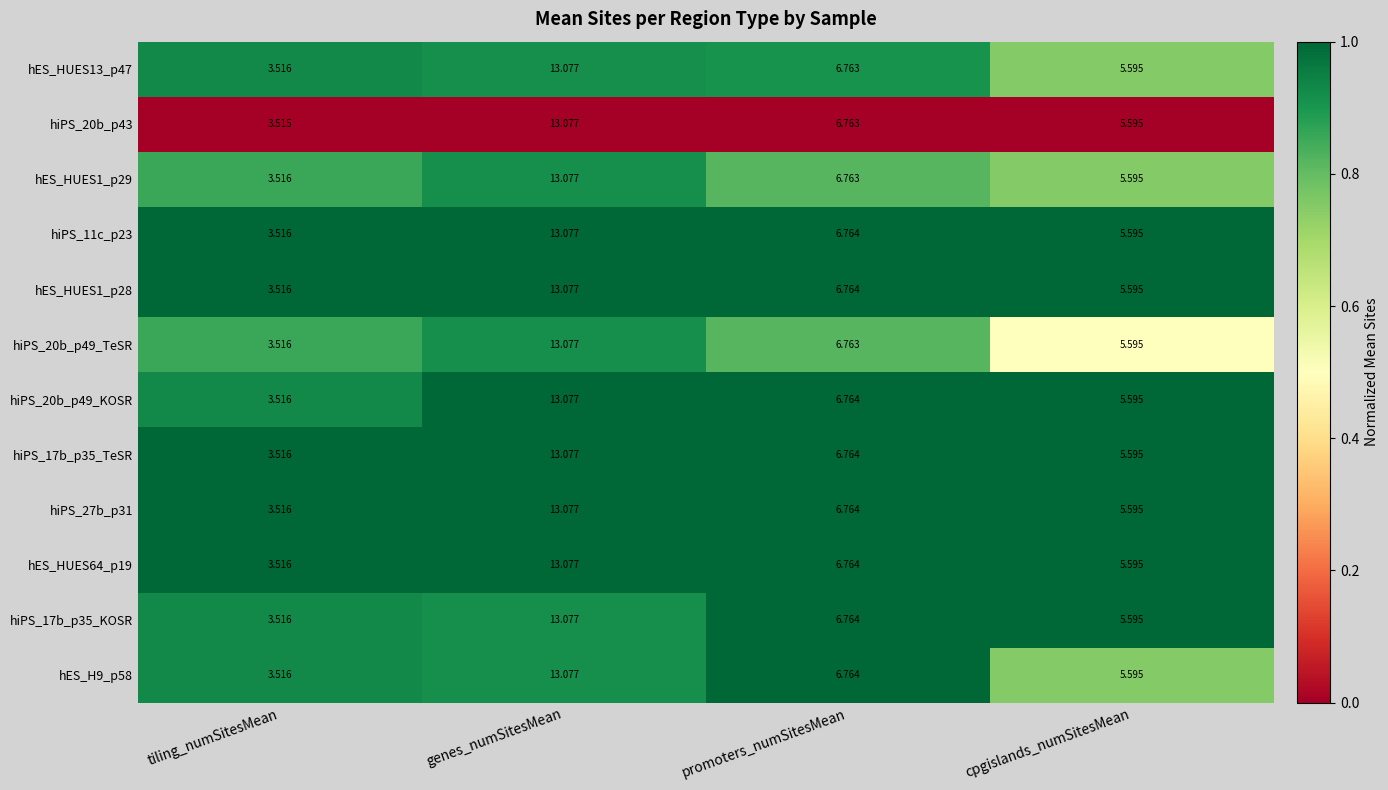

At which category is the sum across all series the highest?

genes_numSitesMean